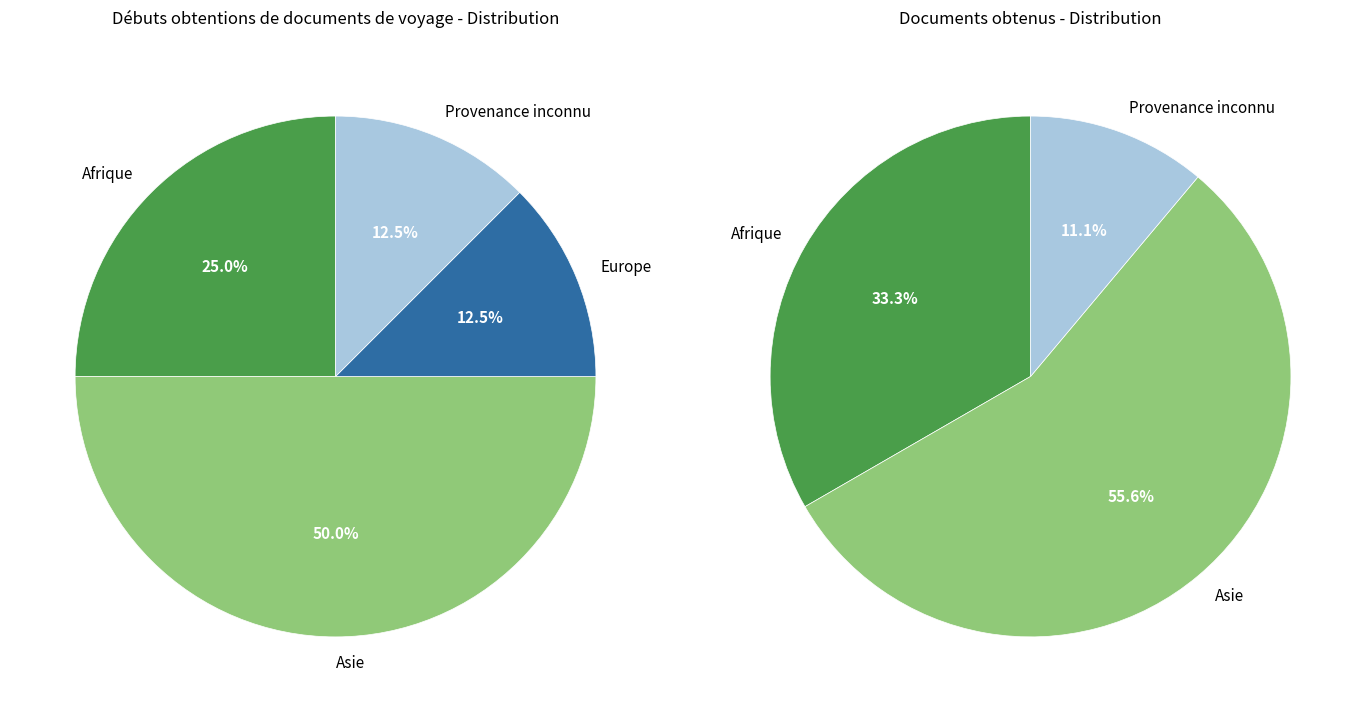

To the nearest percent, what is the average slice percentage?

25%